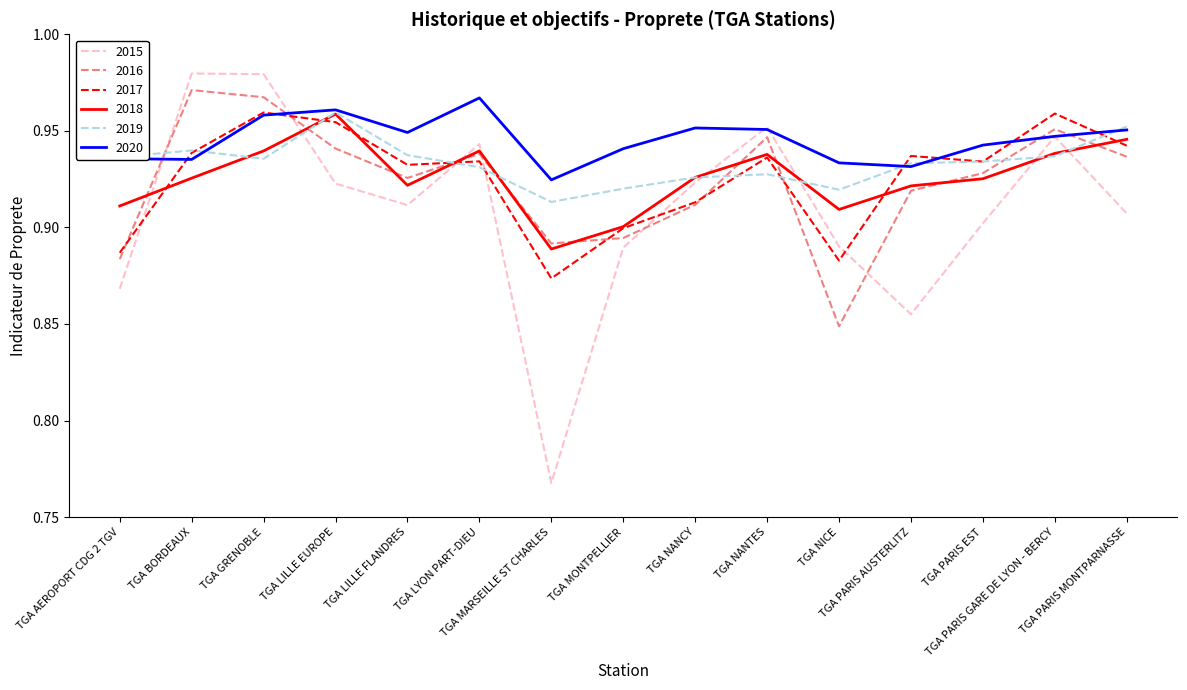

Which series has the widest spread of values?

2015